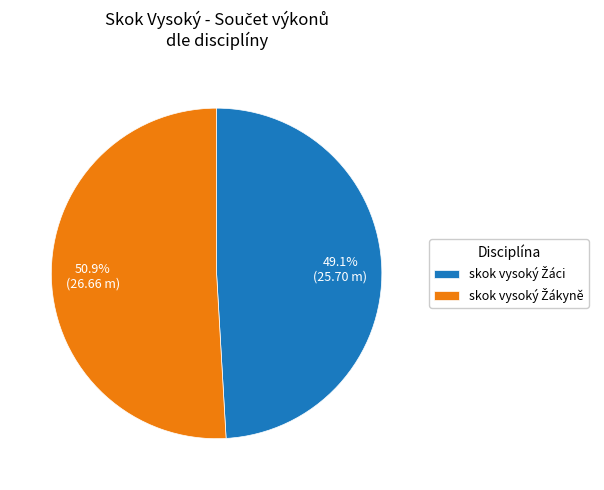

Does any single category account for the majority?

Yes